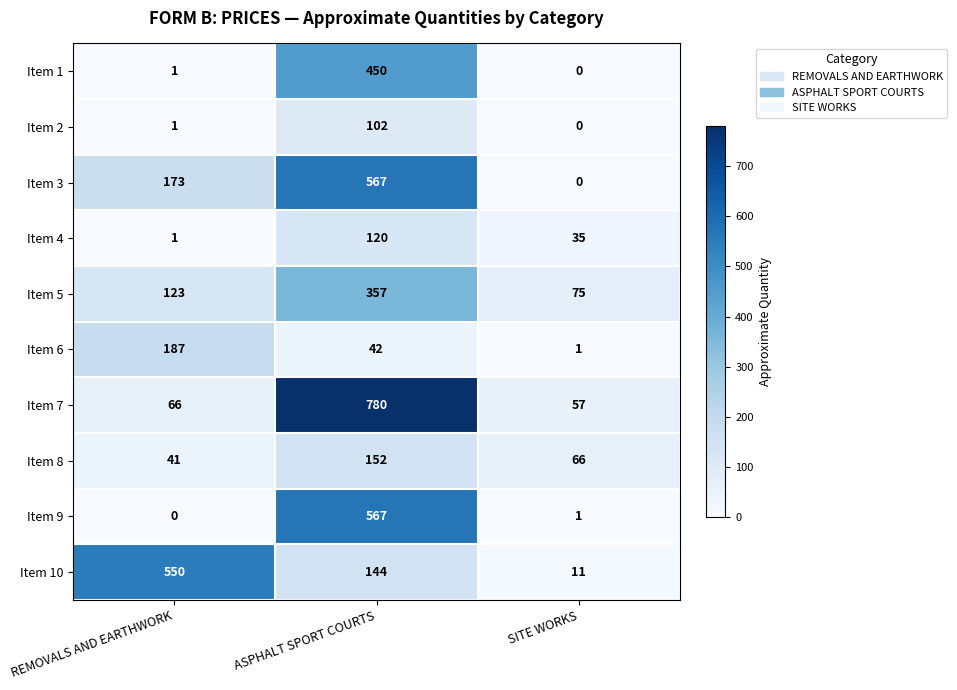

Which category has the lowest value in the Item 1 series?

SITE WORKS